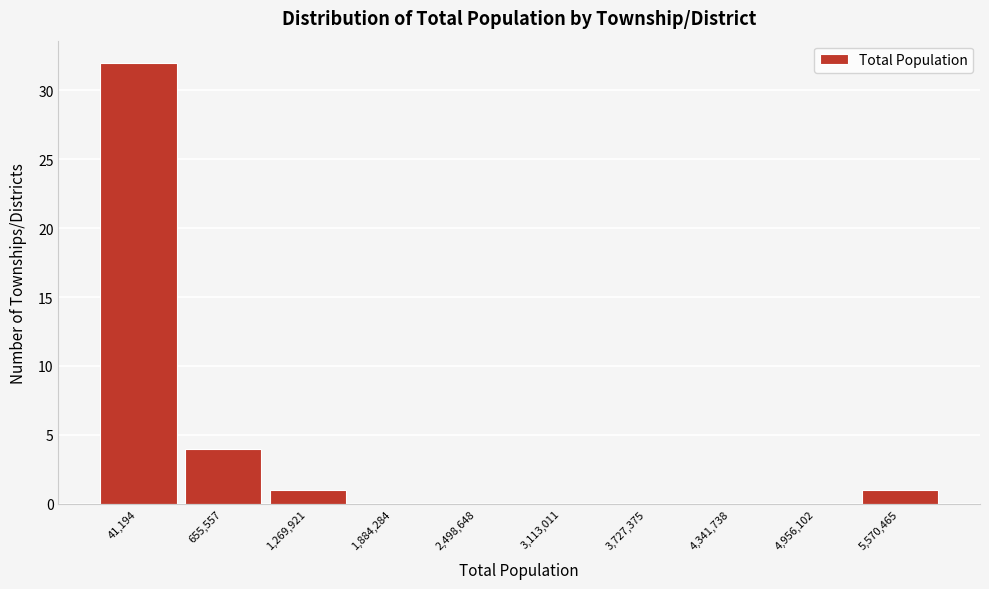

Reading left to right, extract all data points from this chart.

41,194=32	655,557=4	1,269,921=1	1,884,284=0	2,498,648=0	3,113,011=0	3,727,375=0	4,341,738=0	4,956,102=0	5,570,465=1